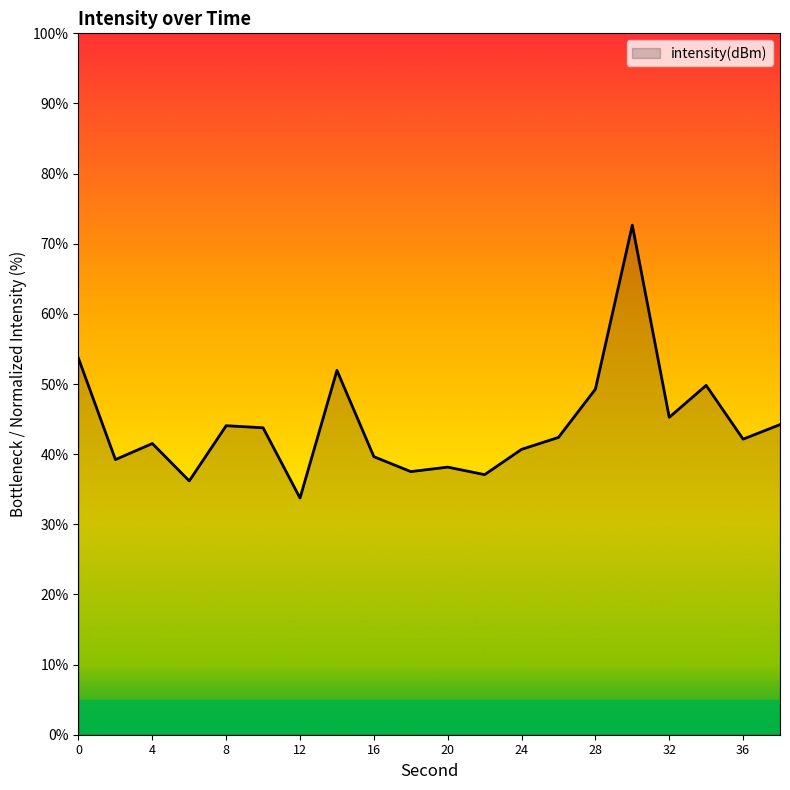

What is the difference between the second highest and second lowest values?

17.5